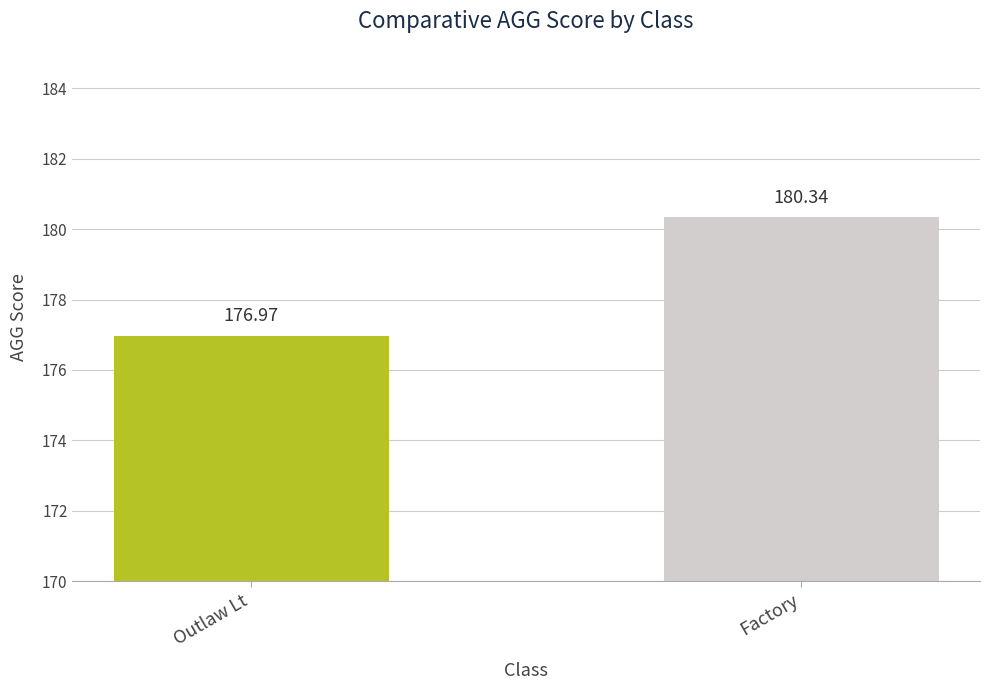

What is the difference between the values at Factory and Outlaw Lt?

3.4